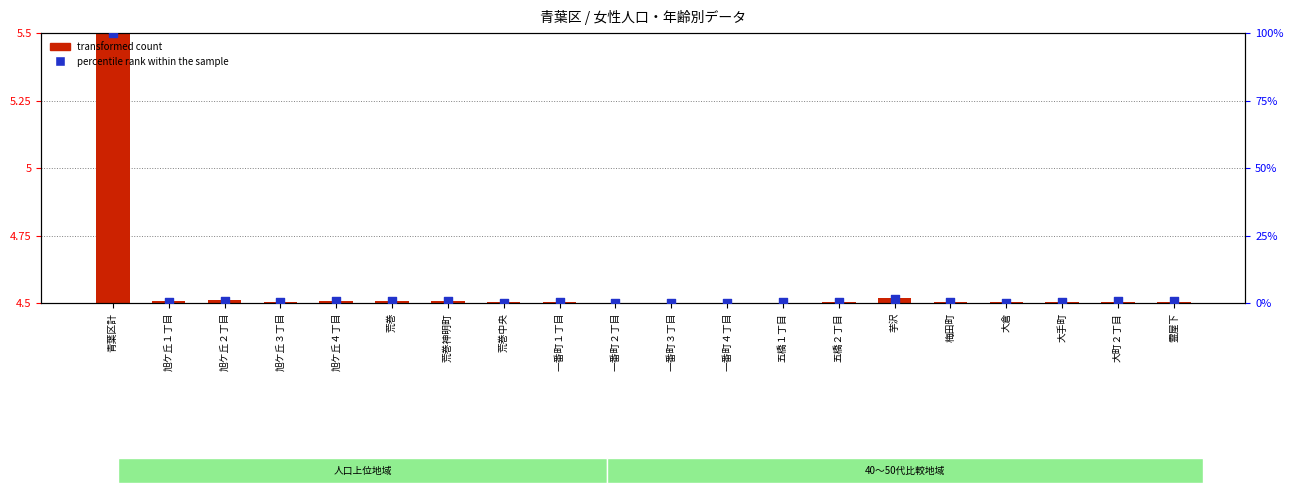

What is the total value across all series at 旭ケ丘４丁目?

0.6